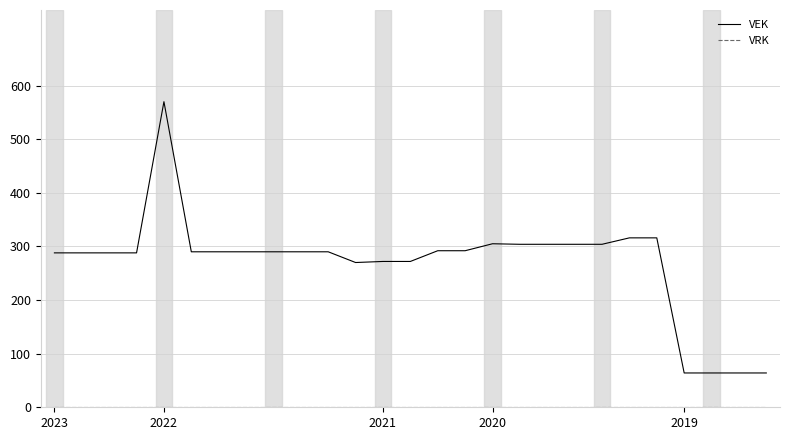

Count the number of categories in the chart.

27